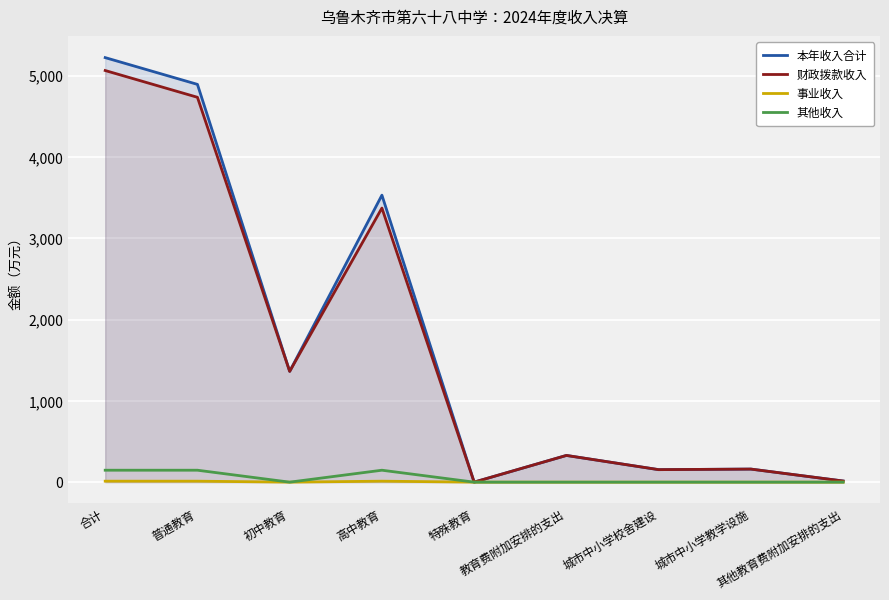

What is the sum of all 事业收入 values?

36.0